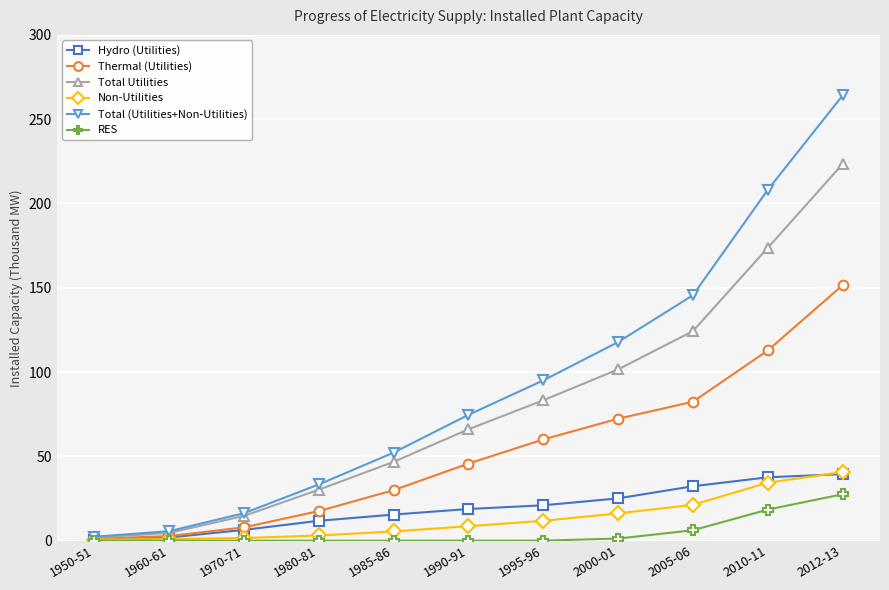

How many distinct data groups are displayed?

6